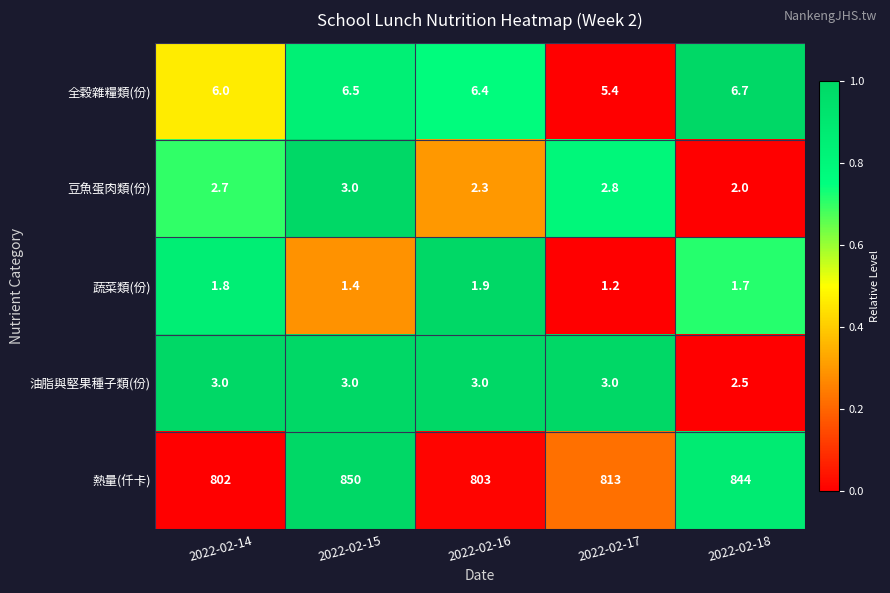

Is it true that 豆魚蛋肉類(份) equals 2.7 at 2022-02-14?

True